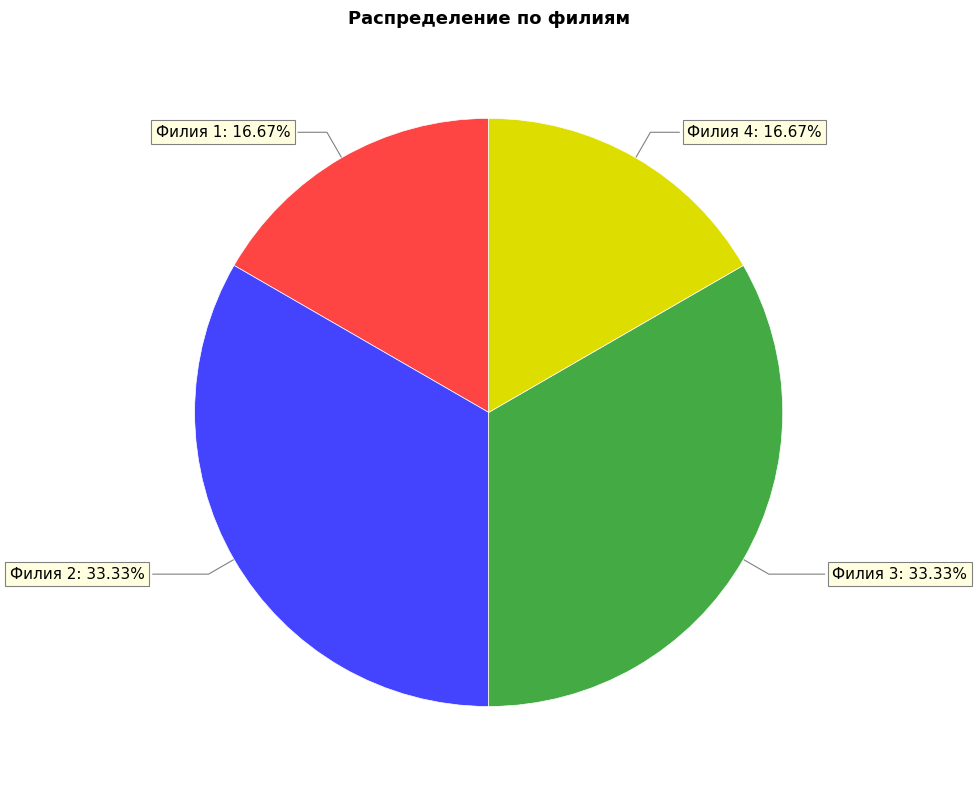

Approximately how many times larger is the value at Филия 1 compared to Филия 3?

0.5